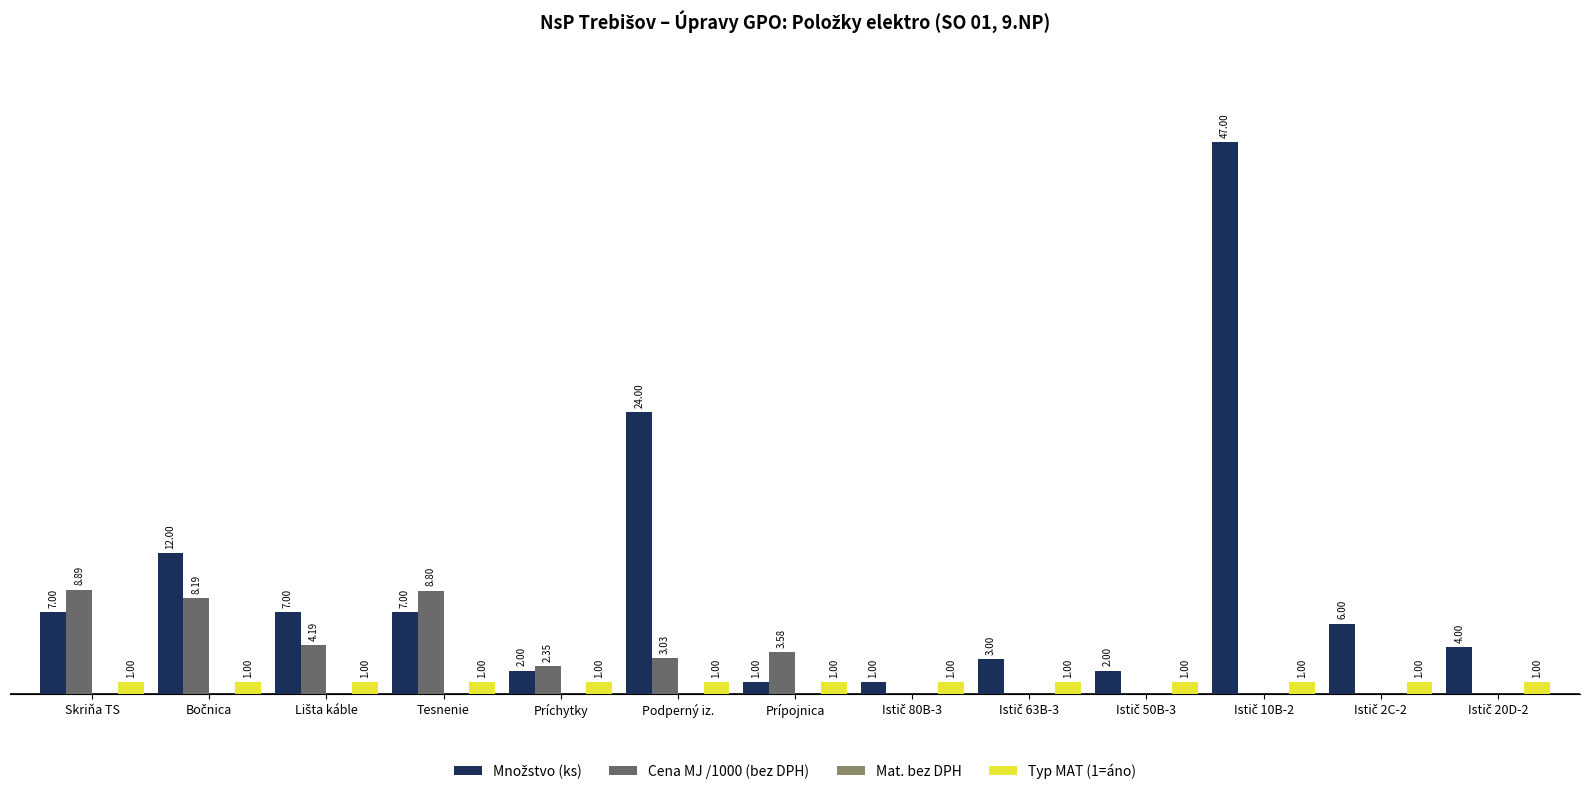

At Istič 10B-2, list the series in order from smallest to largest.

Cena MJ /1000 (bez DPH), Mat. bez DPH, Typ MAT (1=áno), Množstvo (ks)